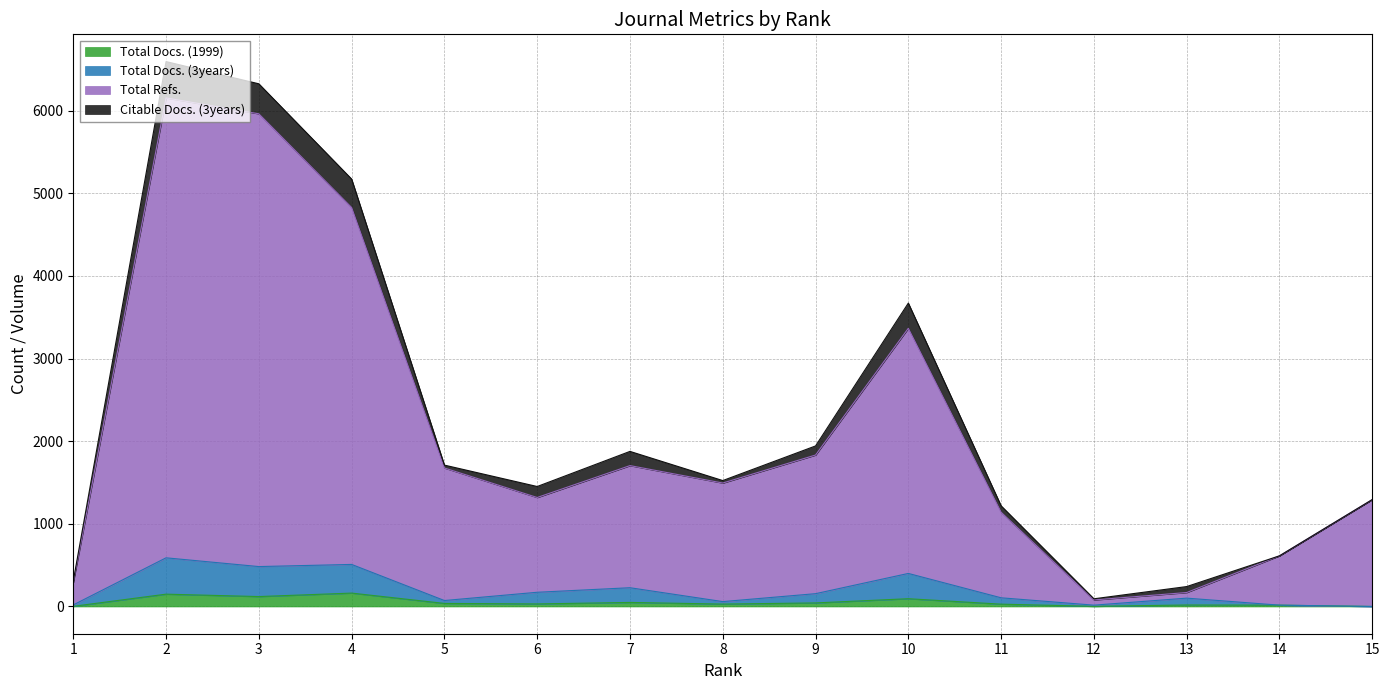

True or false: Total Refs. has a value of 613 at 14.

True